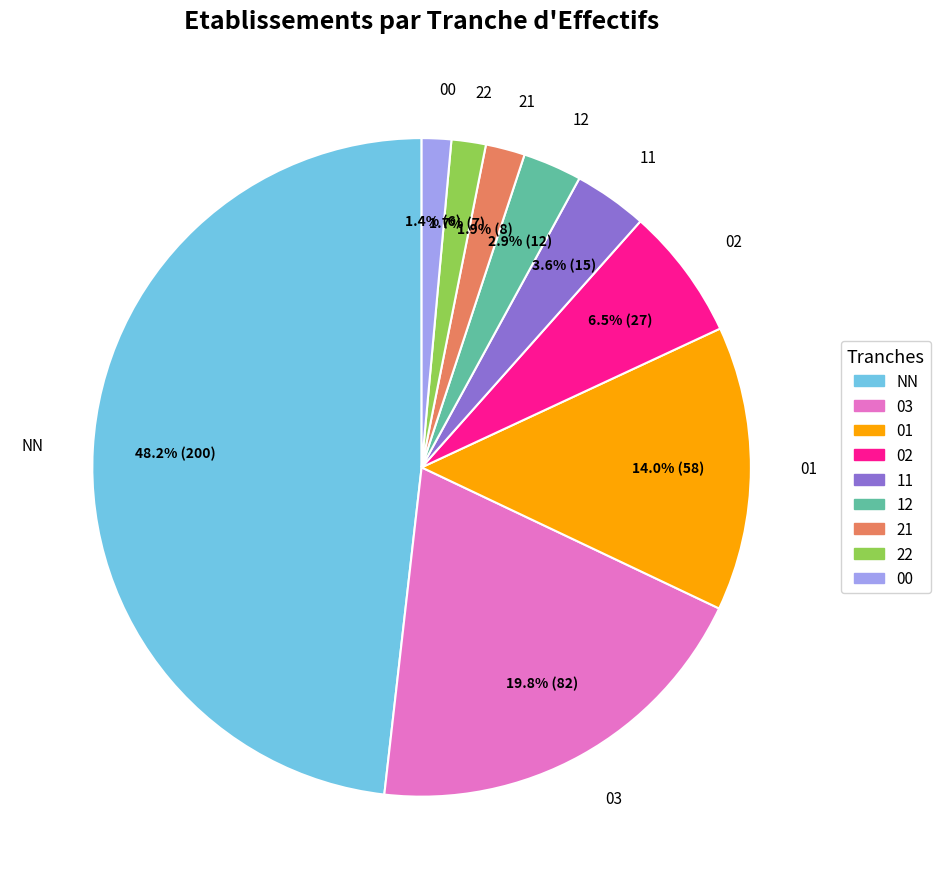

What portion of the pie excludes 03?

80.2%